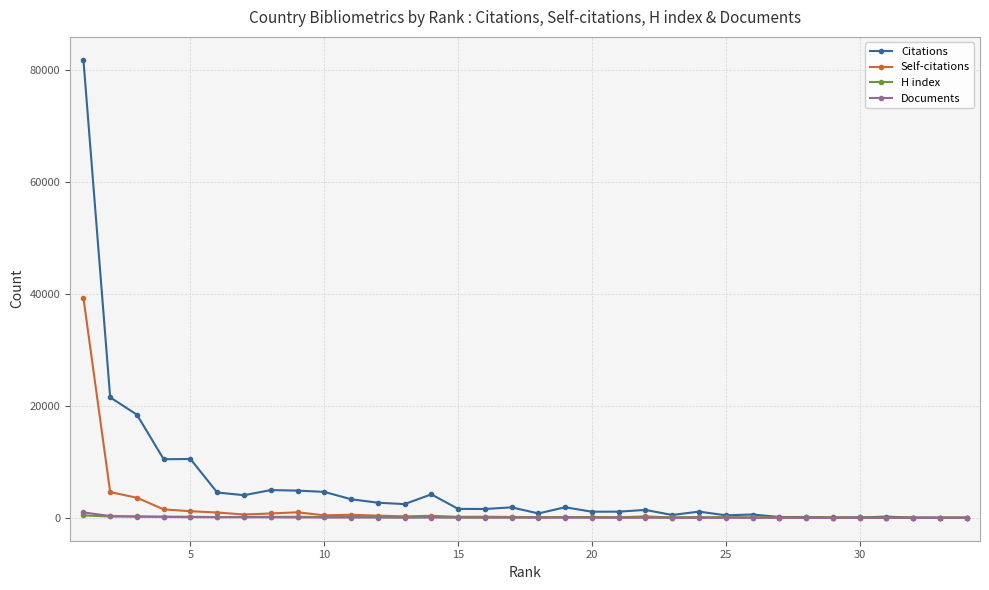

What is the maximum value shown in the chart?

81828